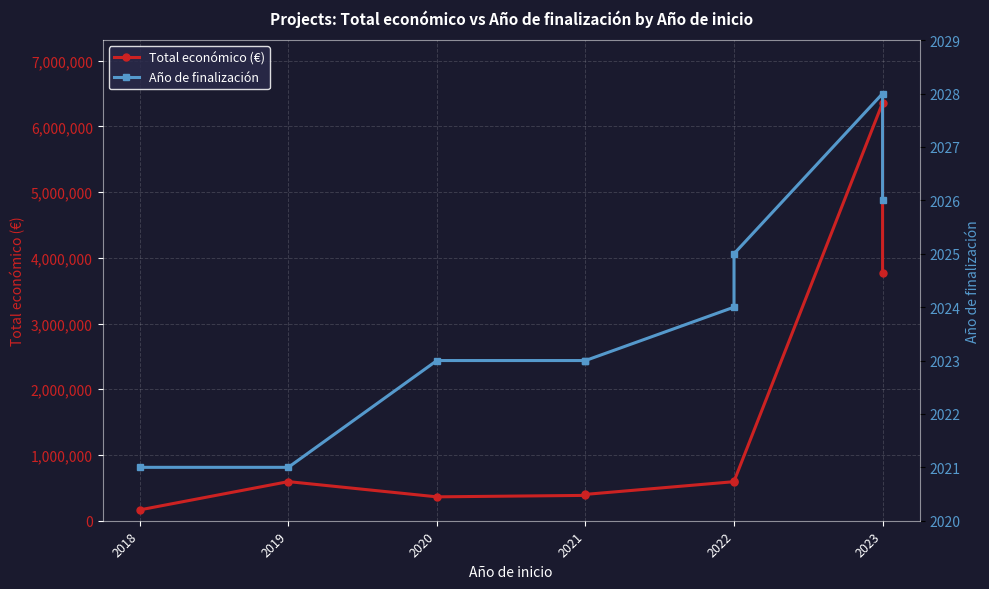

Rank the series by their maximum value, from lowest to highest.

Año de finalización, Total económico (€)